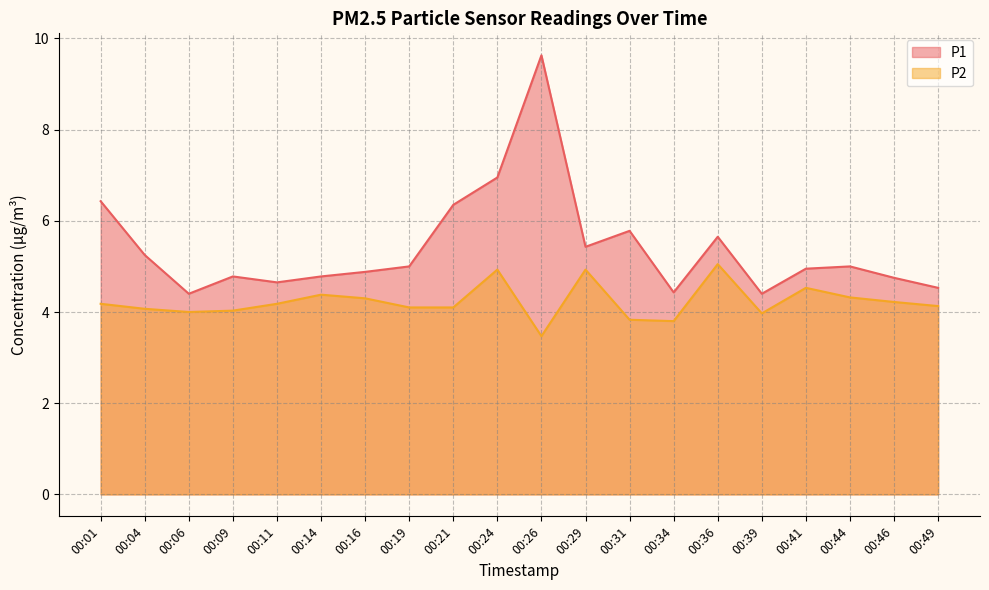

The value of P2 at 00:24 is 4.9. True or false?

True